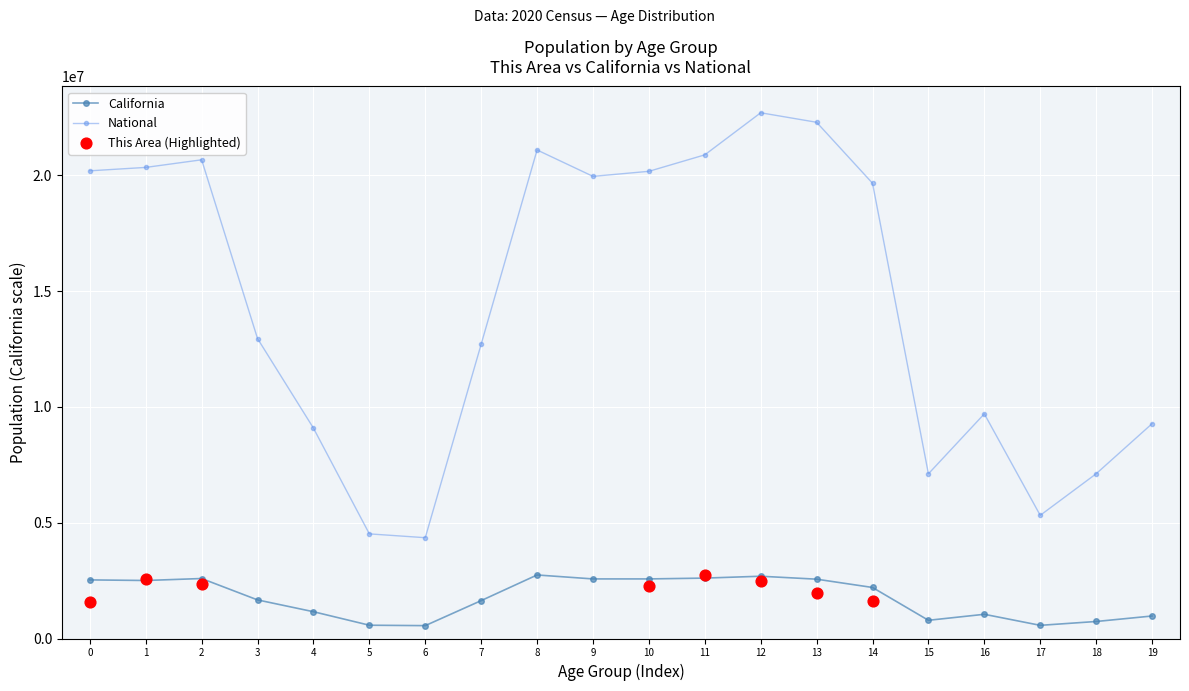

What is the maximum value for National?

22708591